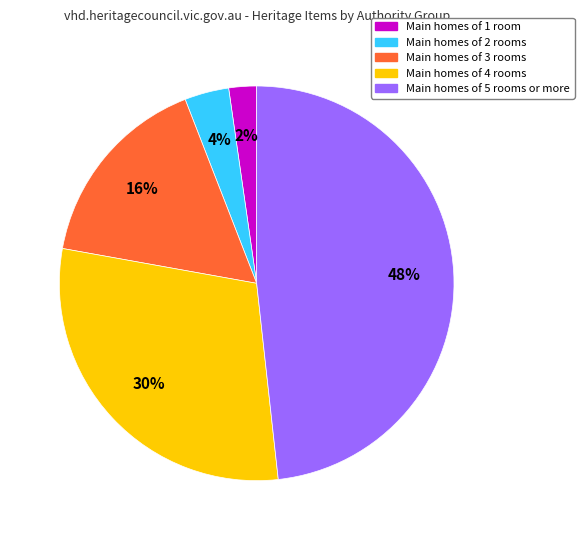

To the nearest percent, what is the average slice percentage?

20%